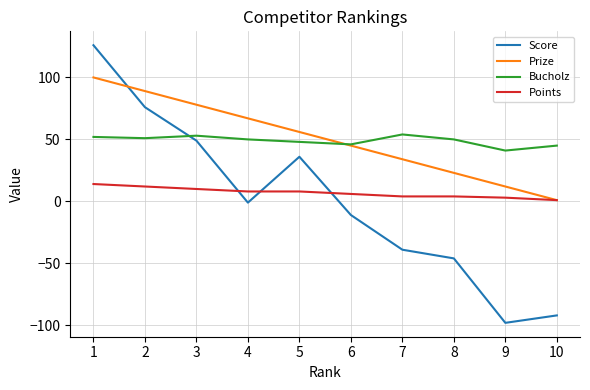

True or false: Bucholz and Points intersect in this chart.

False